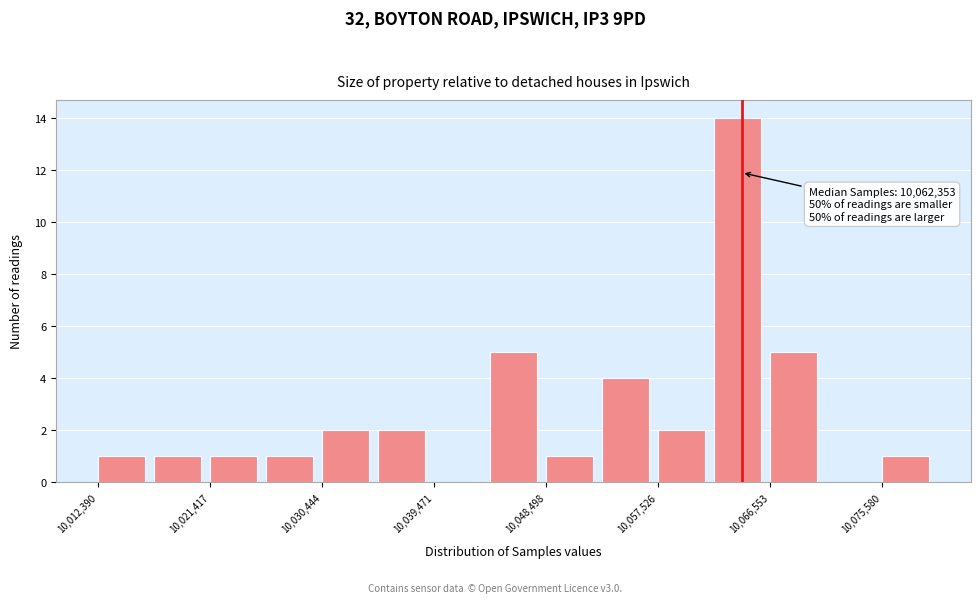

Which range on the x-axis has the tallest bar?

10062000 to 10067000